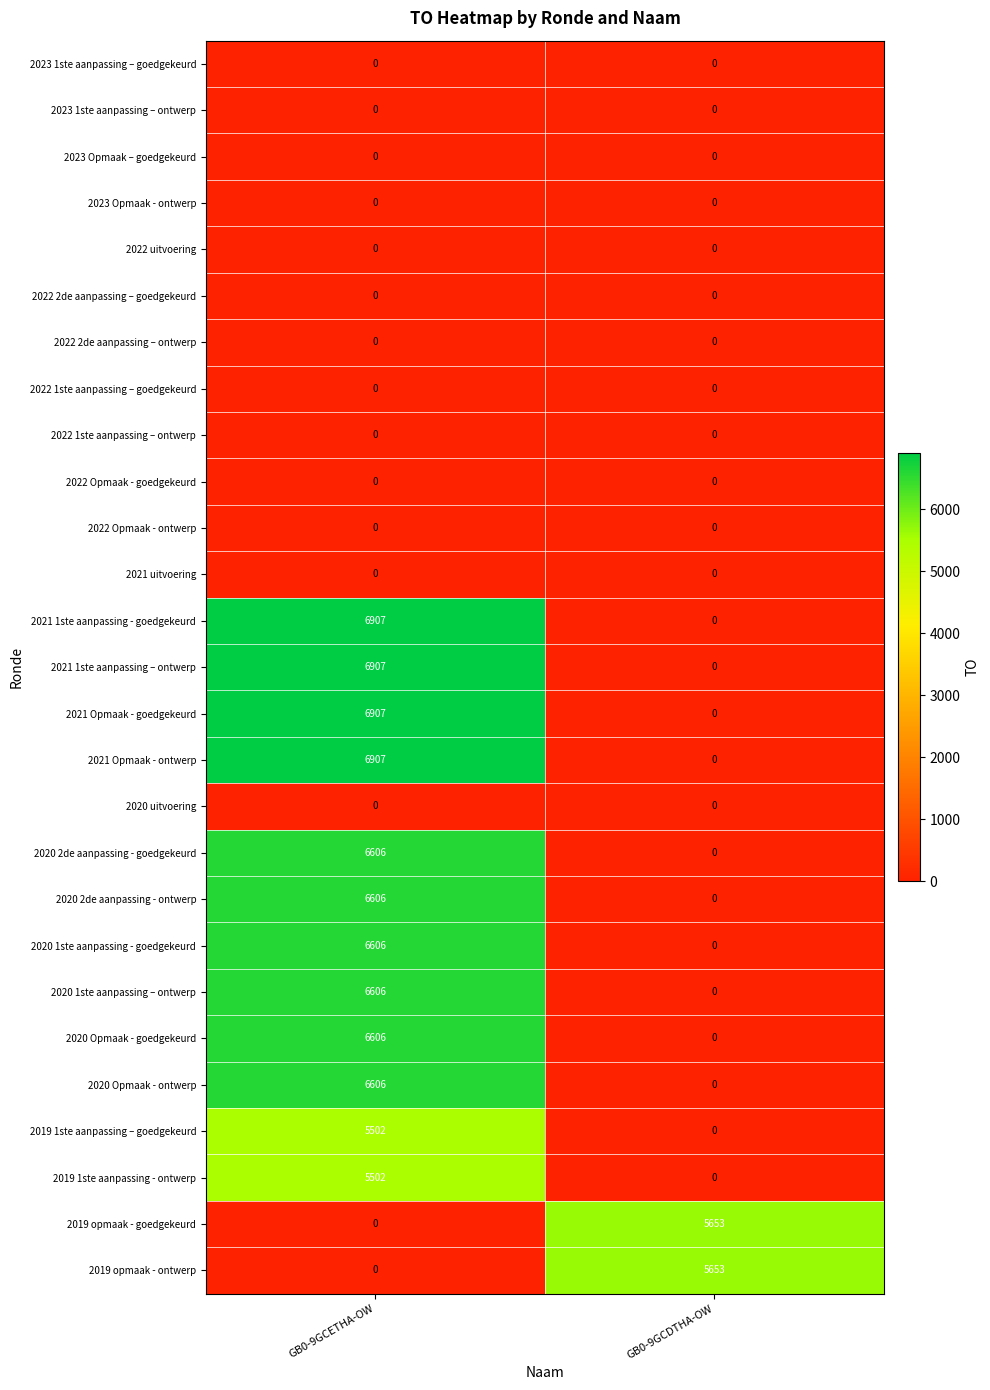

What is the difference between the highest and lowest values at GB0-9GCETHA-OW?

6907